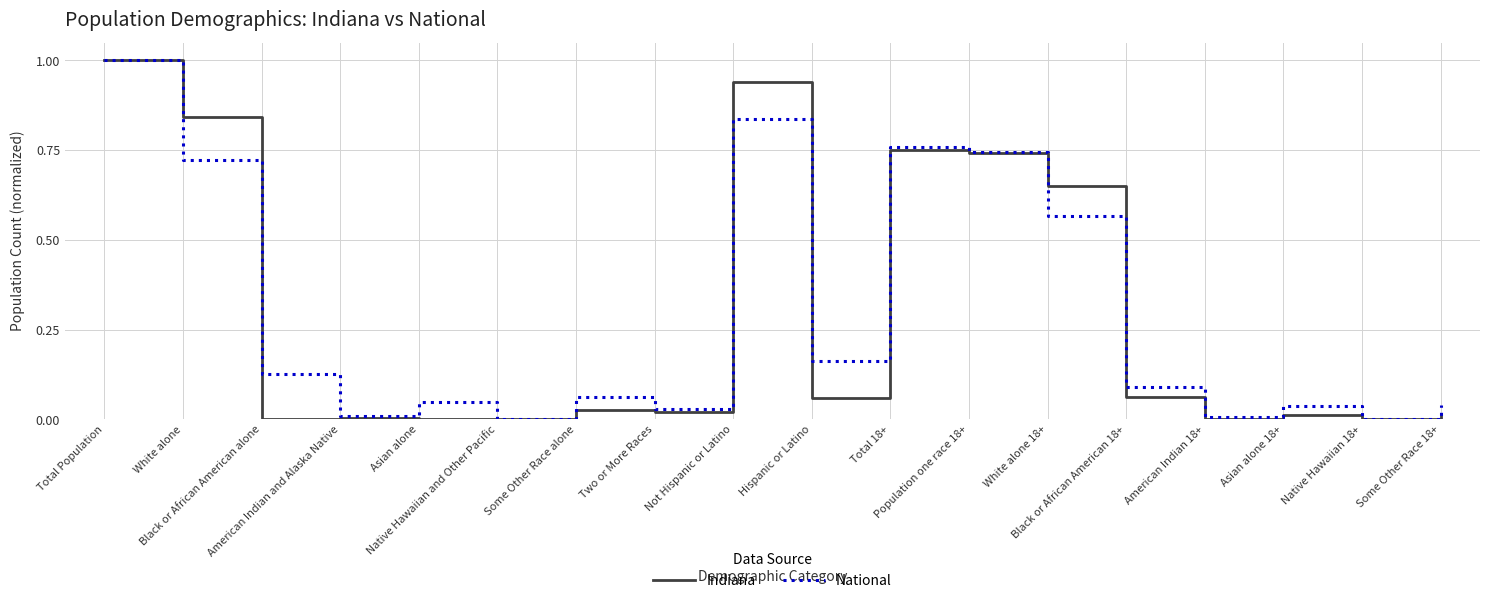

What is the greatest value displayed?

1.0